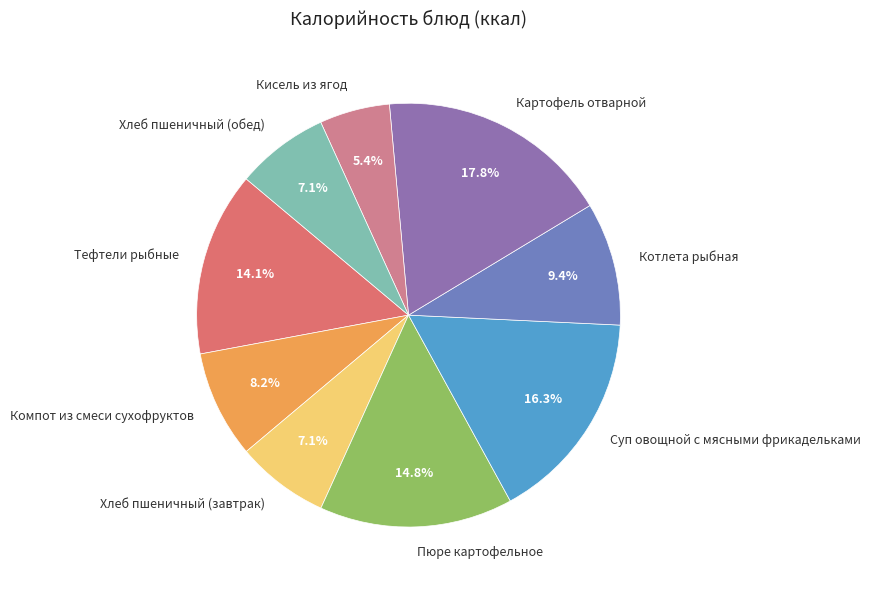

Which category has the smallest portion of the pie?

Кисель из ягод